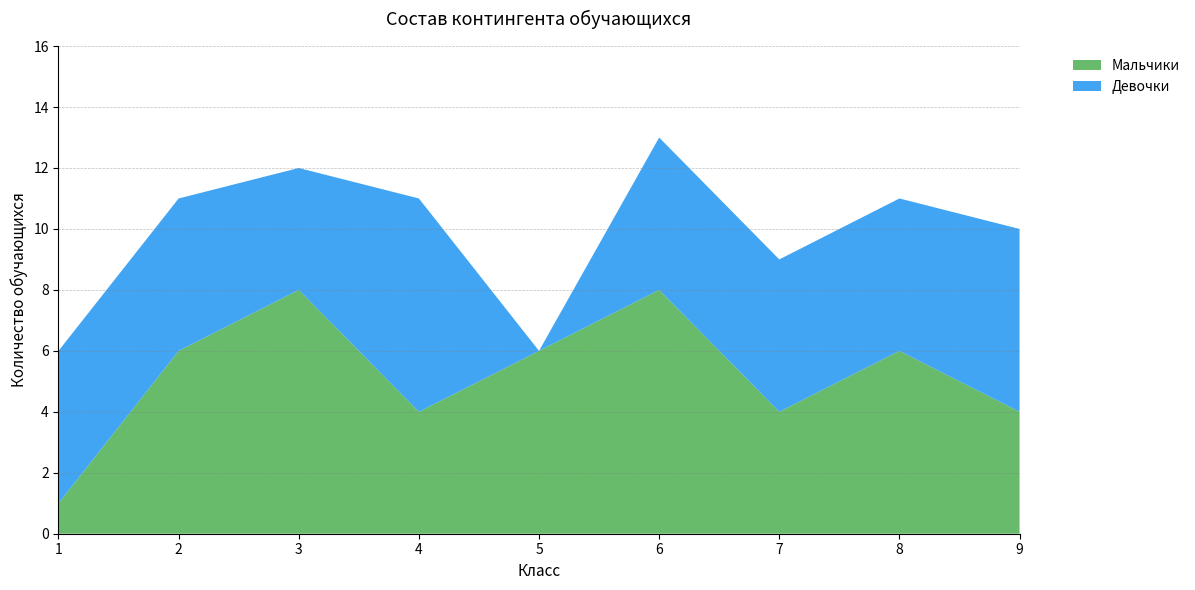

Reading left to right, what are all the values shown in this chart?

Мальчики: 1=1	2=6	3=8	4=4	5=6	6=8	7=4	8=6	9=4
Девочки: 1=5	2=5	3=4	4=7	5=0	6=5	7=5	8=5	9=6